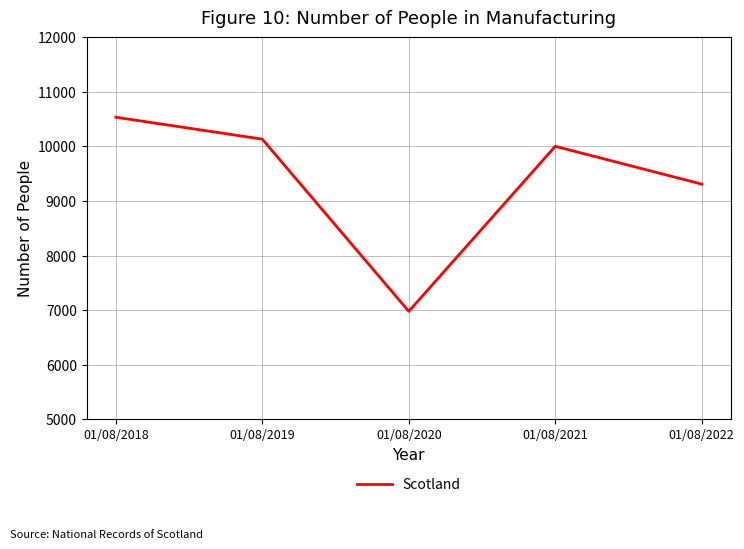

What is the minimum value shown in the chart?

6977